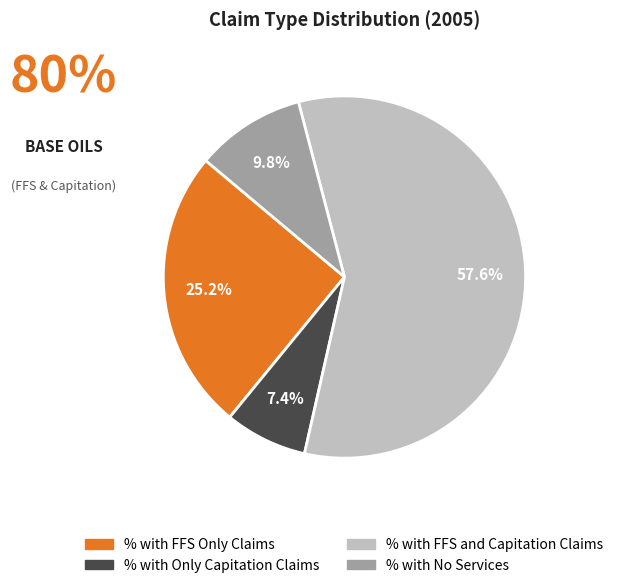

To the nearest percent, what portion does % with FFS Only Claims represent?

25%